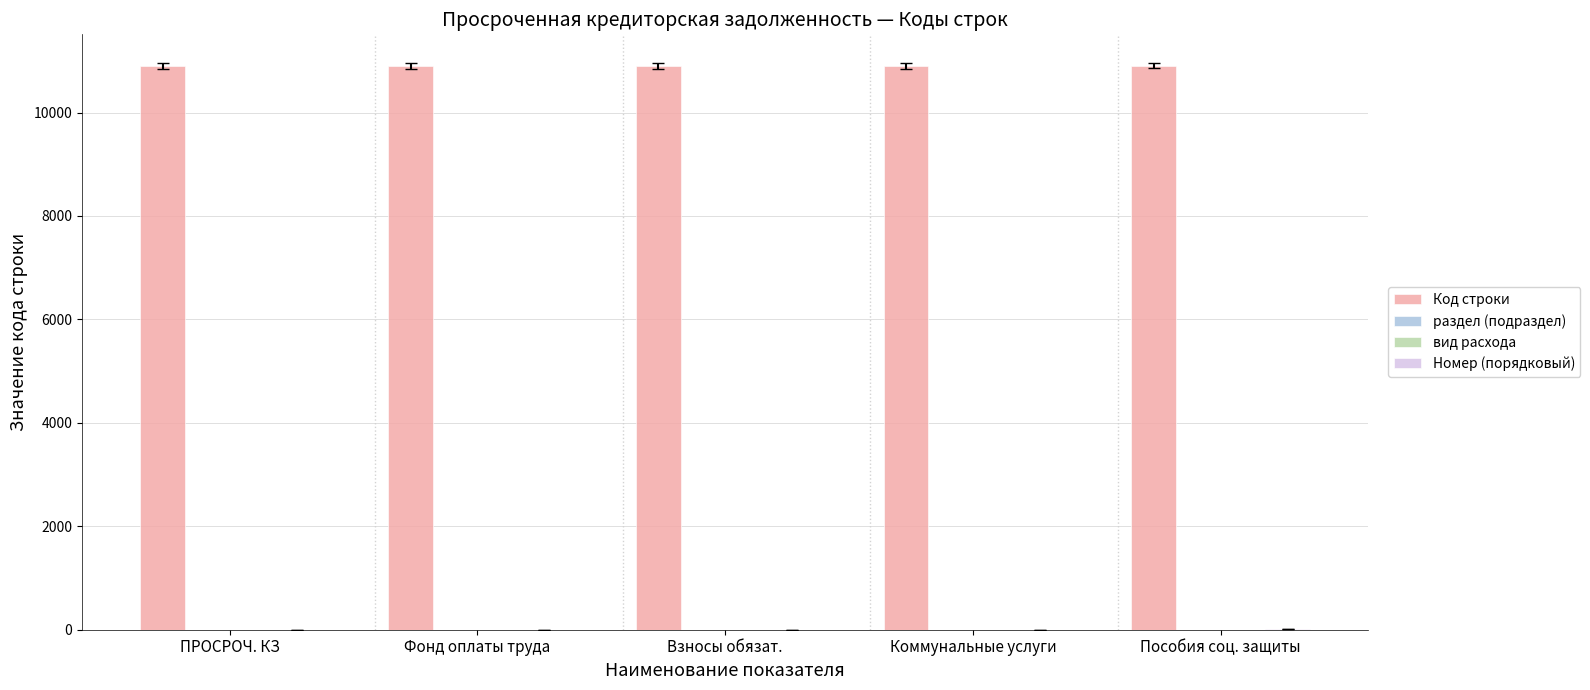

How many data points does each series have?

5